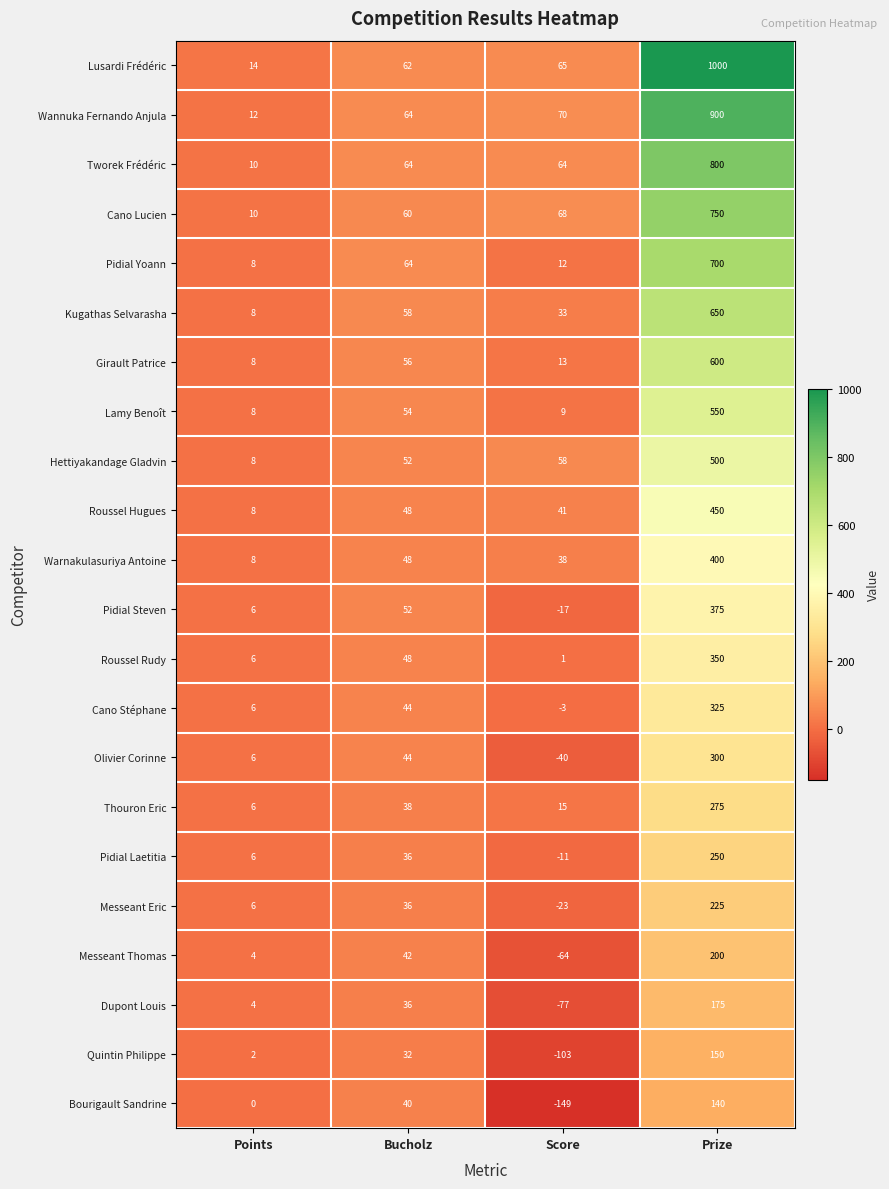

Between Score and Prize, which series saw the biggest shift?

Lusardi Frédéric